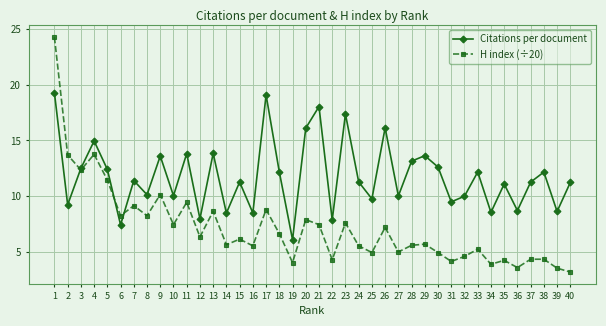

What is the value of the H index (÷20) point at the 14th from the left?

5.7